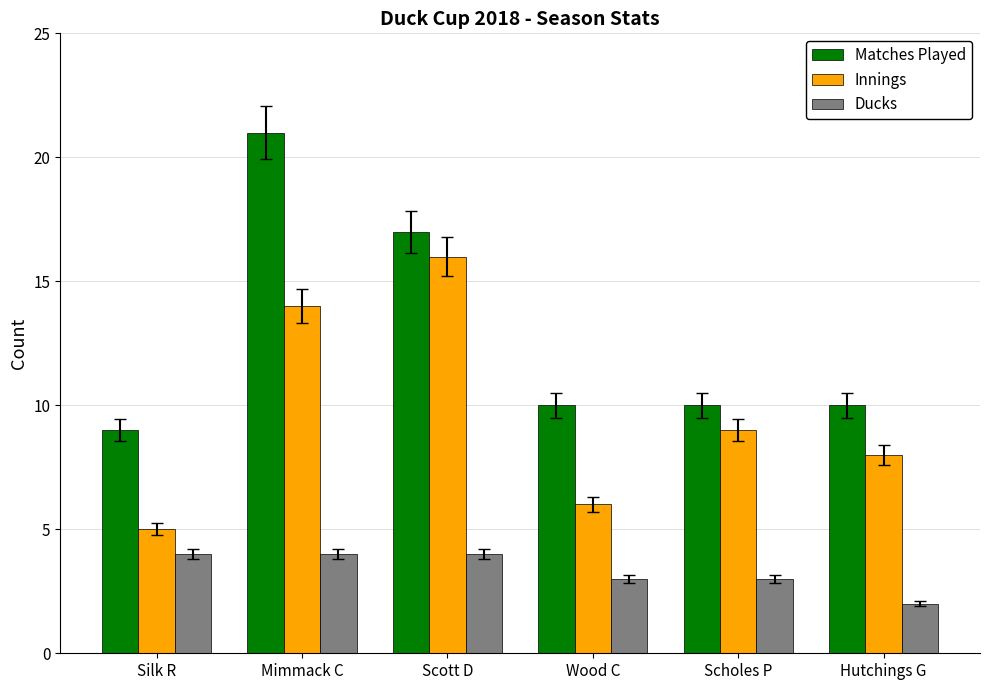

Between Wood C and Hutchings G, which series saw the biggest shift?

Innings